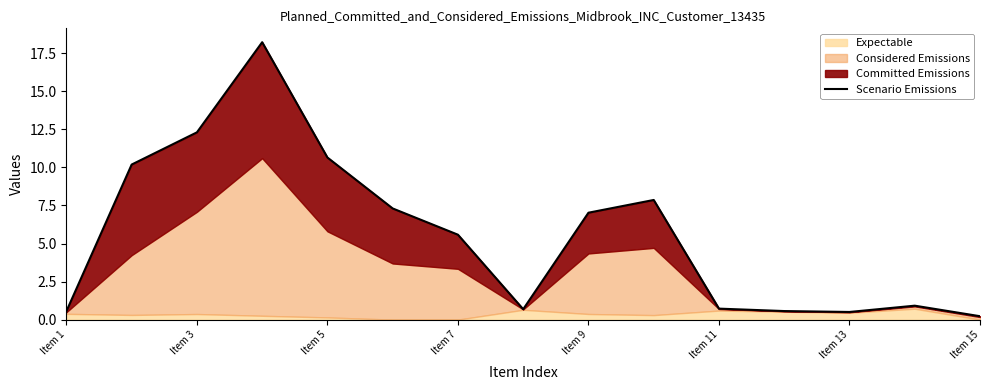

What is the minimum value shown in the chart?

0.2